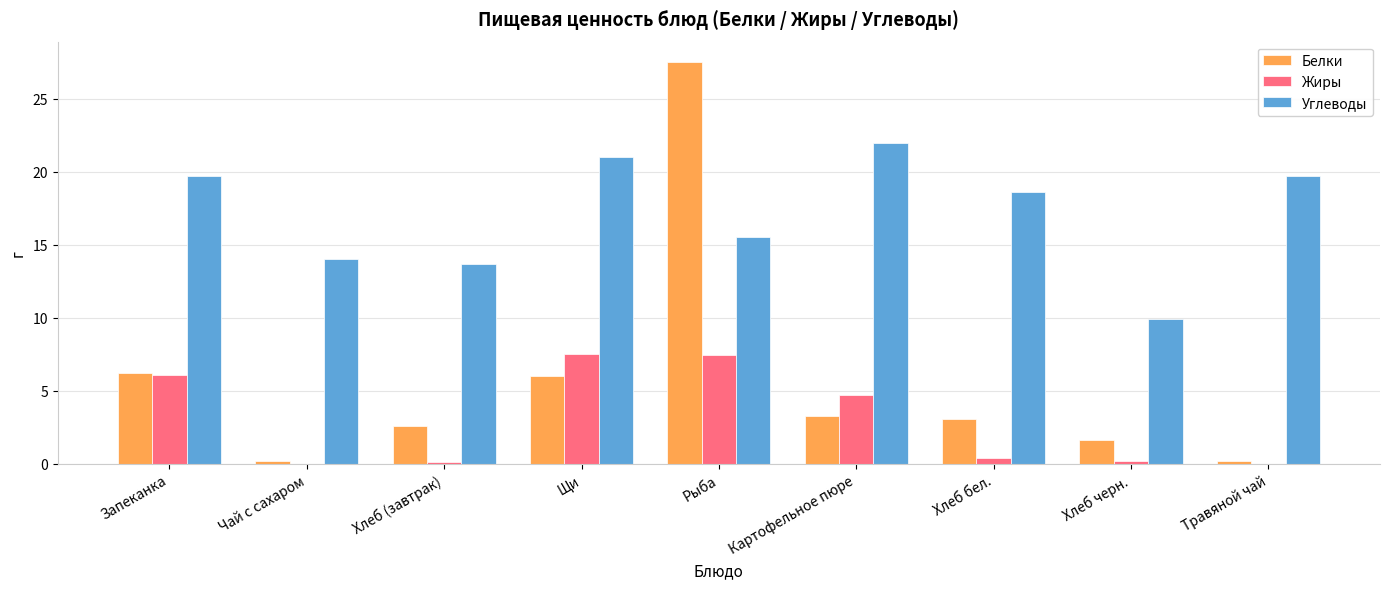

Which series has the largest total across all categories?

Углеводы